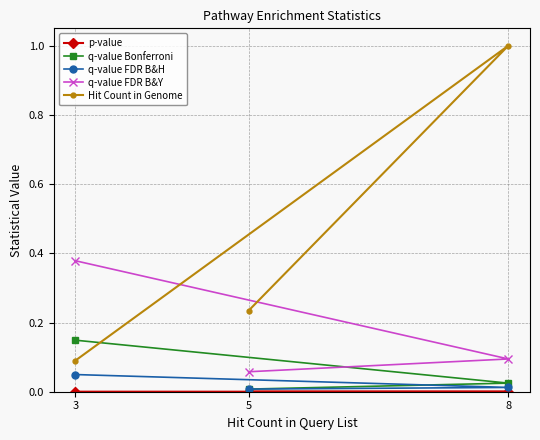

Is the value of q-value FDR B&Y at 5 greater than the value of q-value Bonferroni at 3?

No